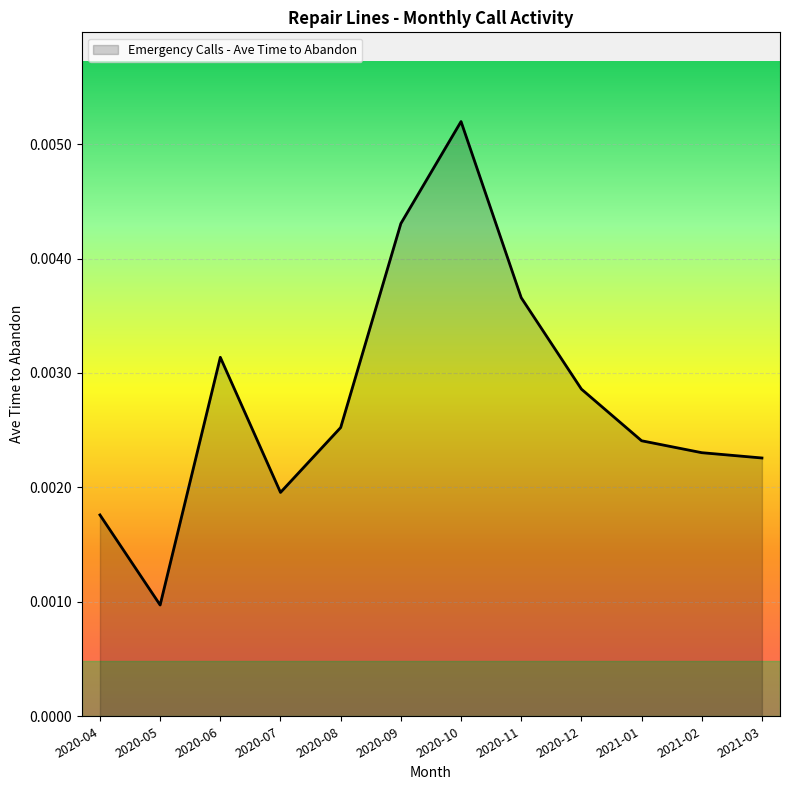

At which category does the chart reach its minimum across all series?

2020-05